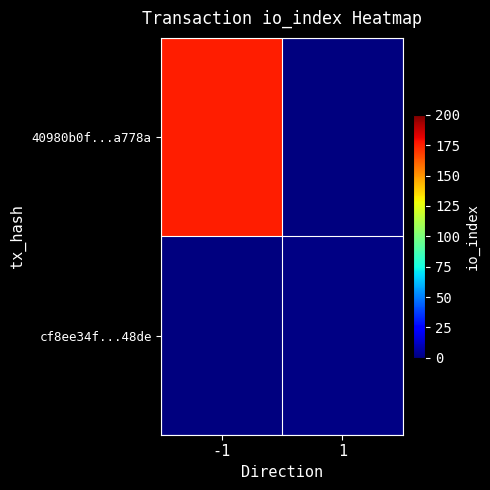

Reading left to right, list all the values displayed in this chart.

40980b0f...a778a: -1=175	1=0
cf8ee34f...48de: -1=0	1=1